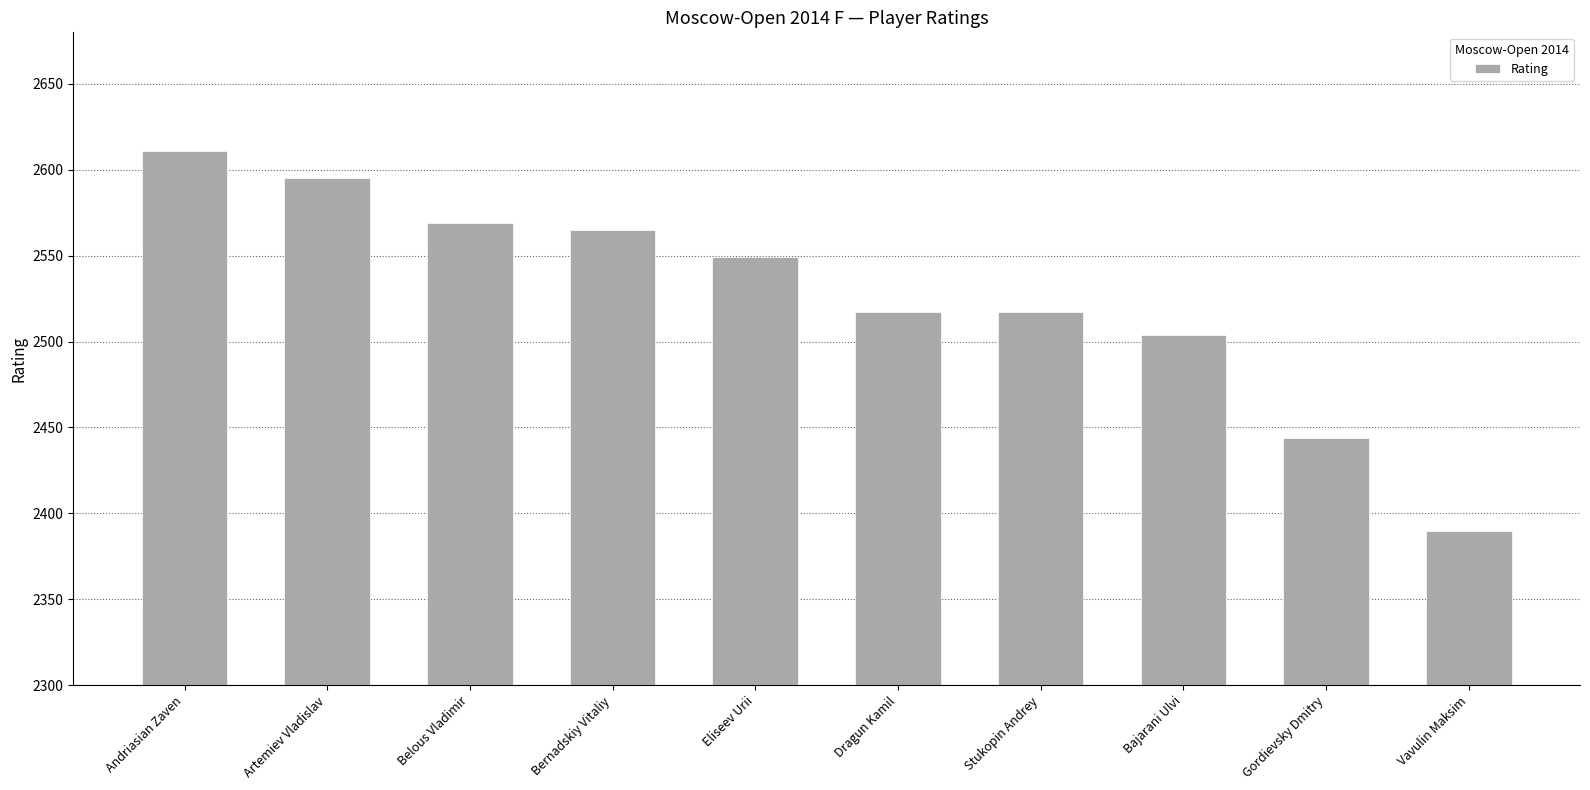

Where does the data first go above 2549?

Andriasian Zaven